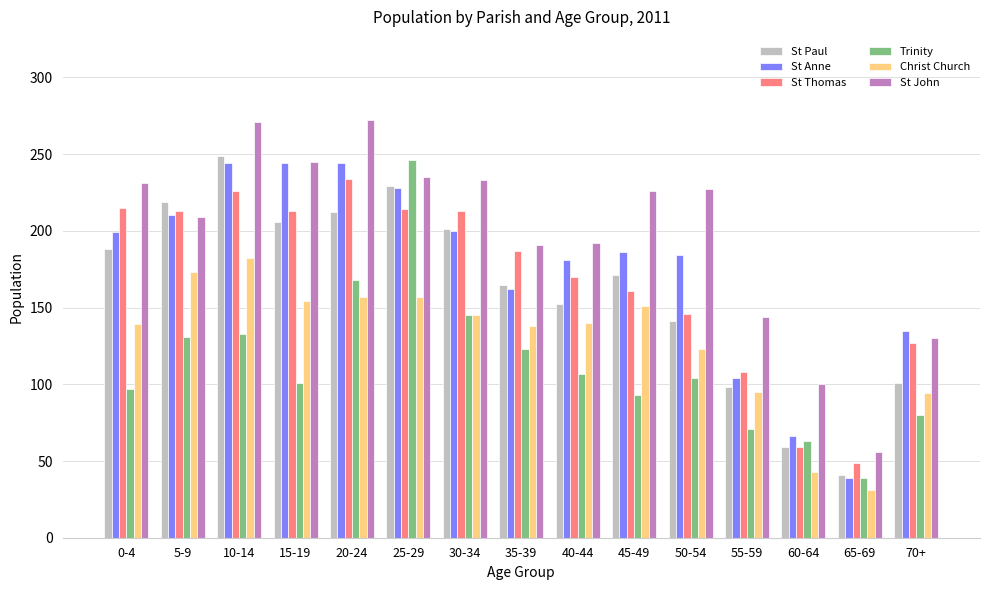

Between 15-19 and 35-39, which series saw the biggest shift?

St Anne